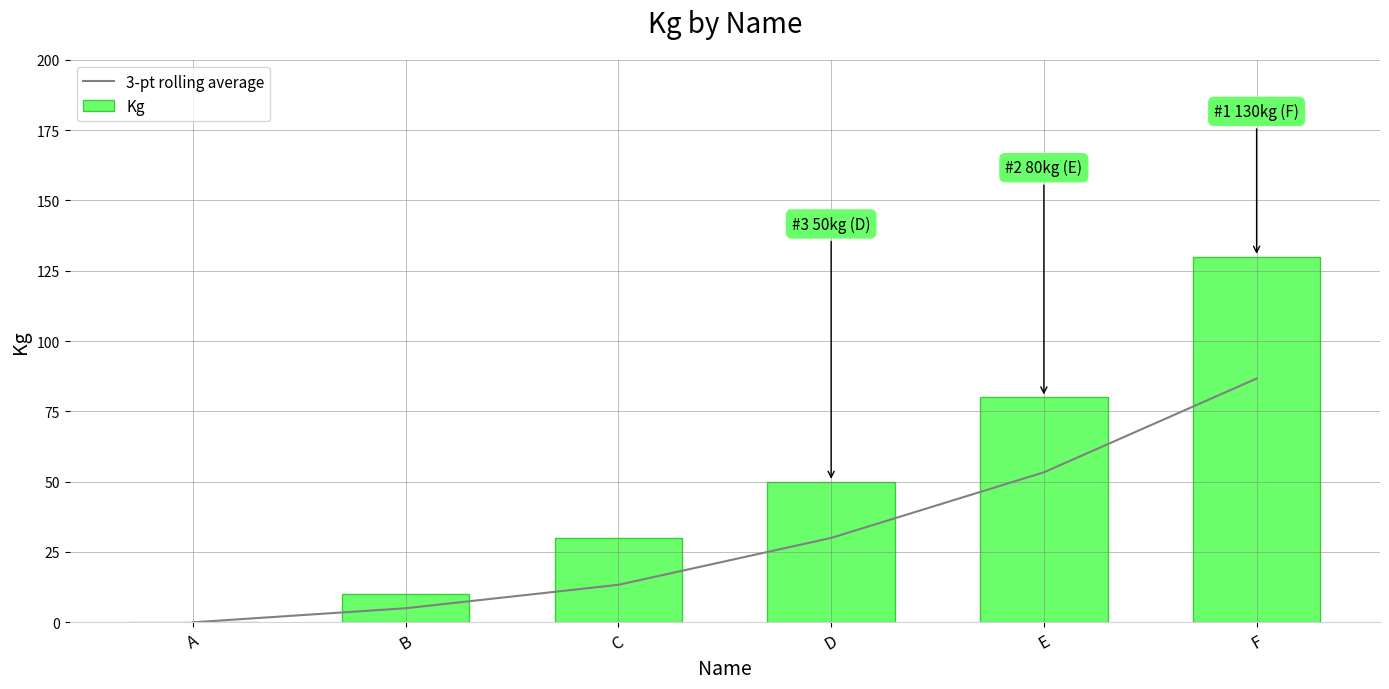

Between F and B, which is larger?

F